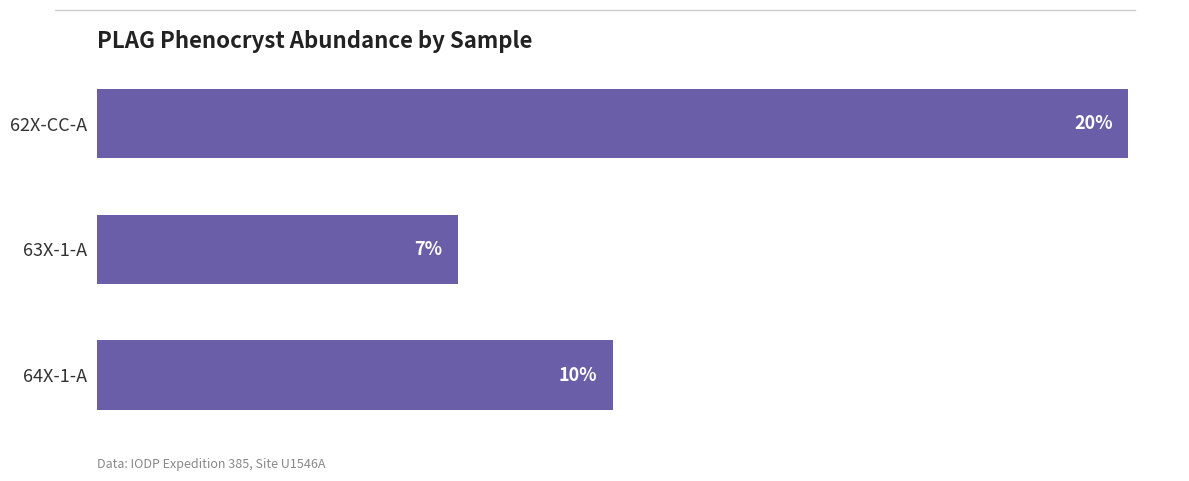

What is the label of the 2nd bar from the top?

63X-1-A